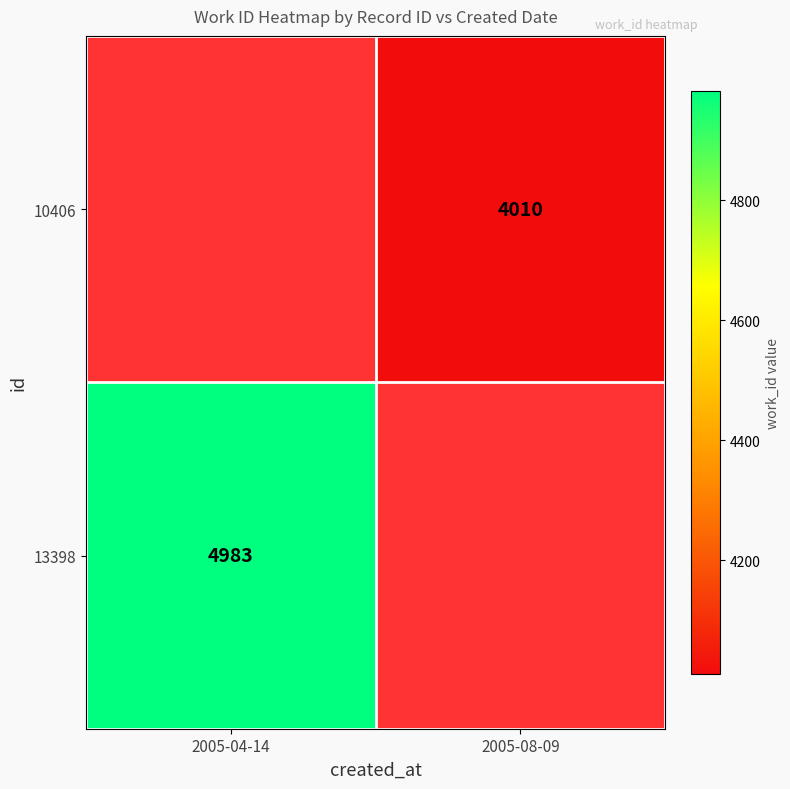

The value of 10406 at 2005-08-09 is 883. True or false?

False